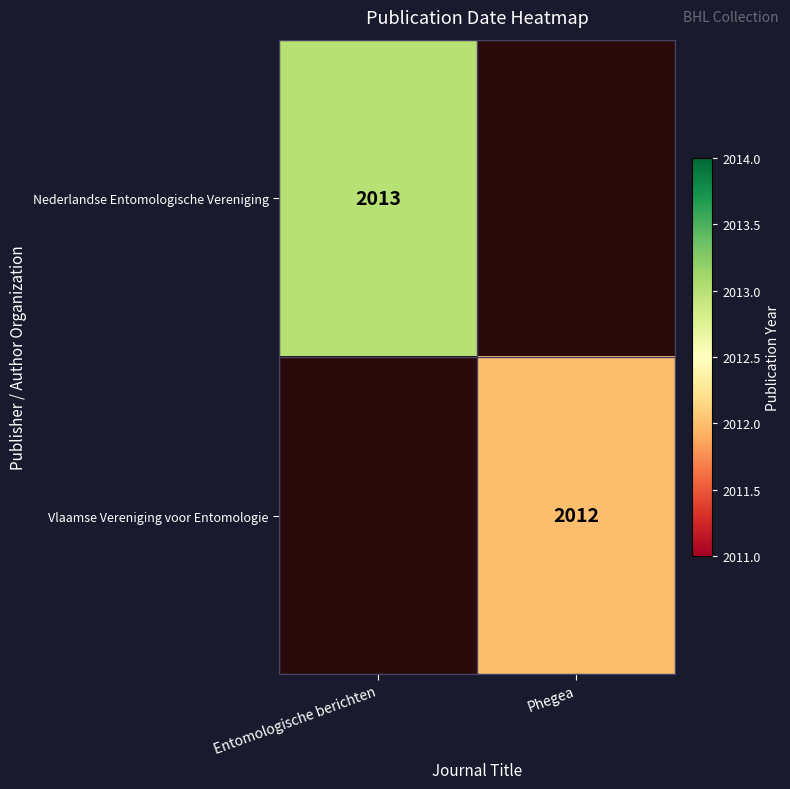

True or false: Vlaamse Vereniging voor Entomologie has a value of 599 at Phegea.

False